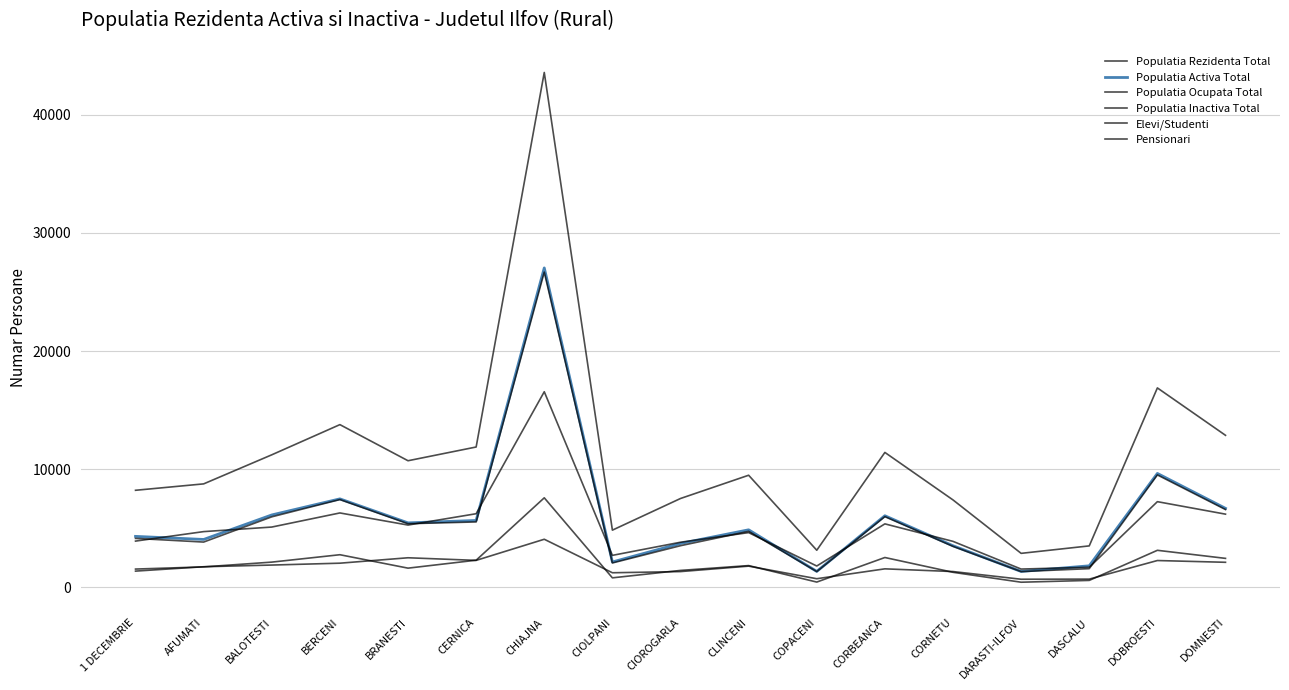

How many times do Populatia Activa Total and Populatia Inactiva Total cross each other?

10